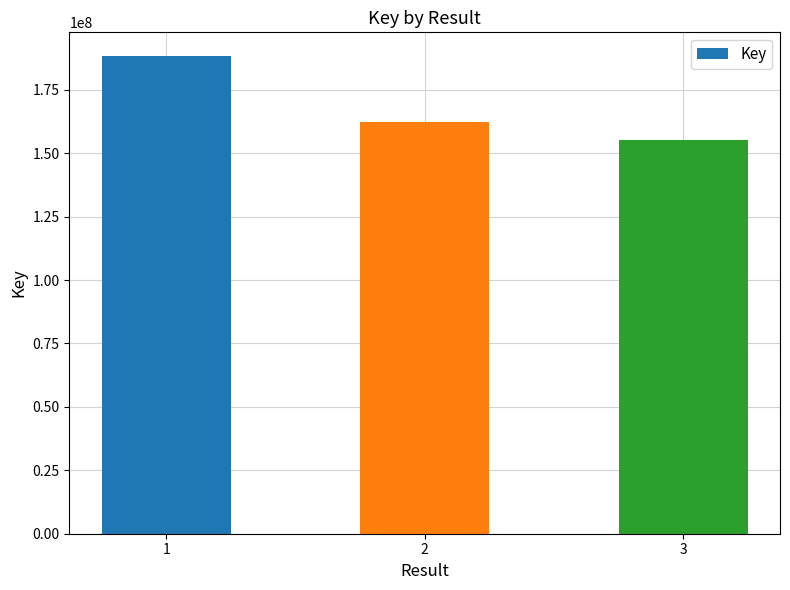

Reading right to left, extract all data points from this chart.

155209738	162320368	188237582